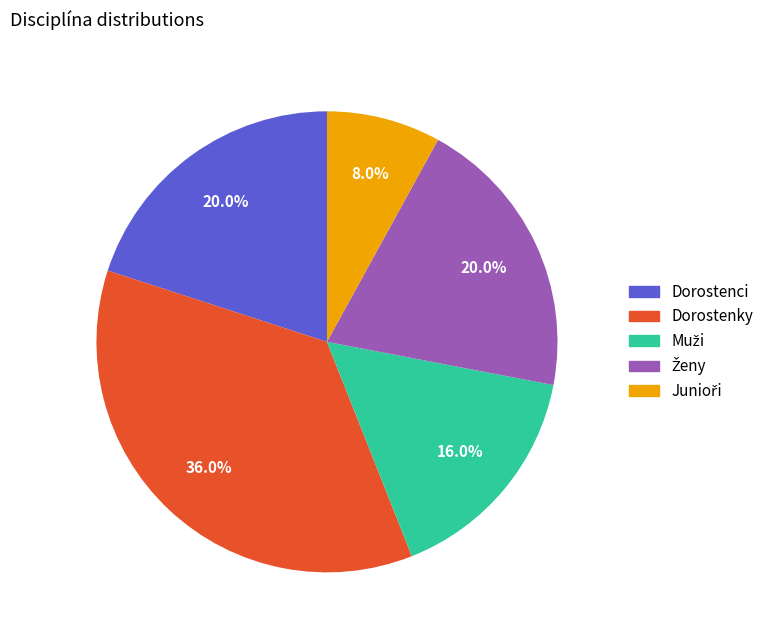

Is Dorostenci the majority of the pie?

No